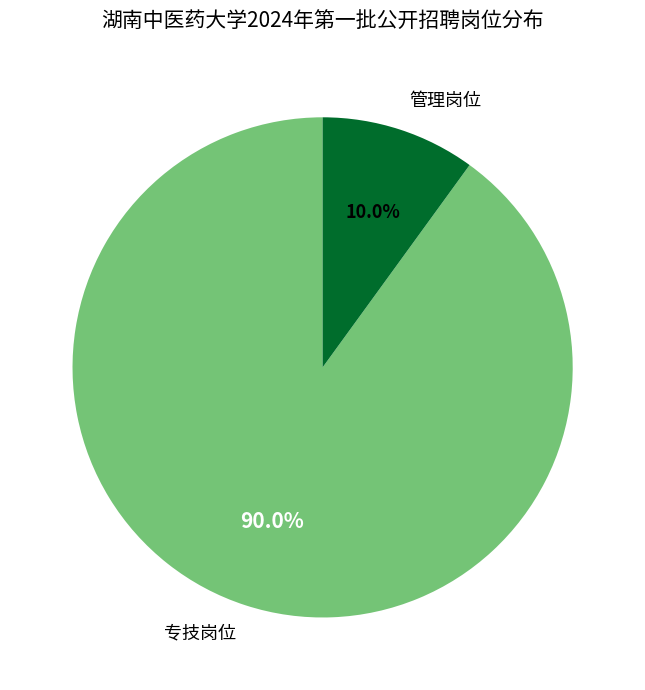

Combined, what portion of the pie is 专技岗位 and 管理岗位?

100.0%